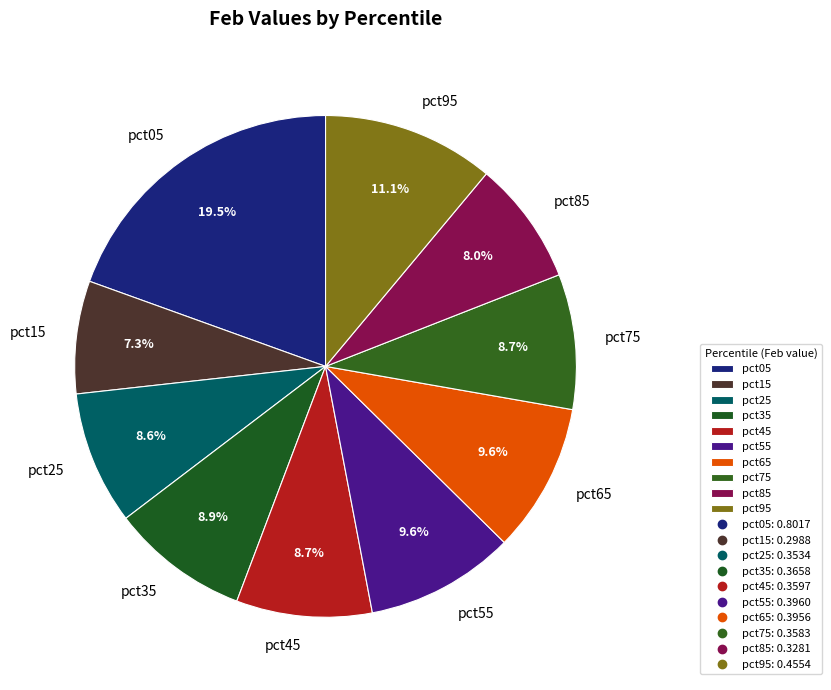

Combined, do pct95 and pct55 account for over 50%?

No